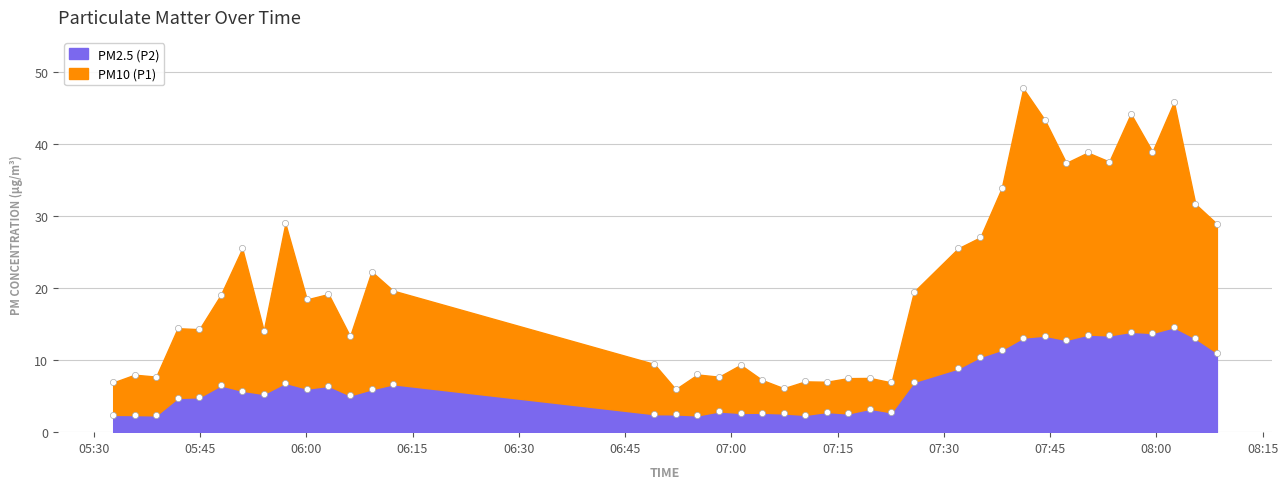

Which series contains the lowest Y value?

P2